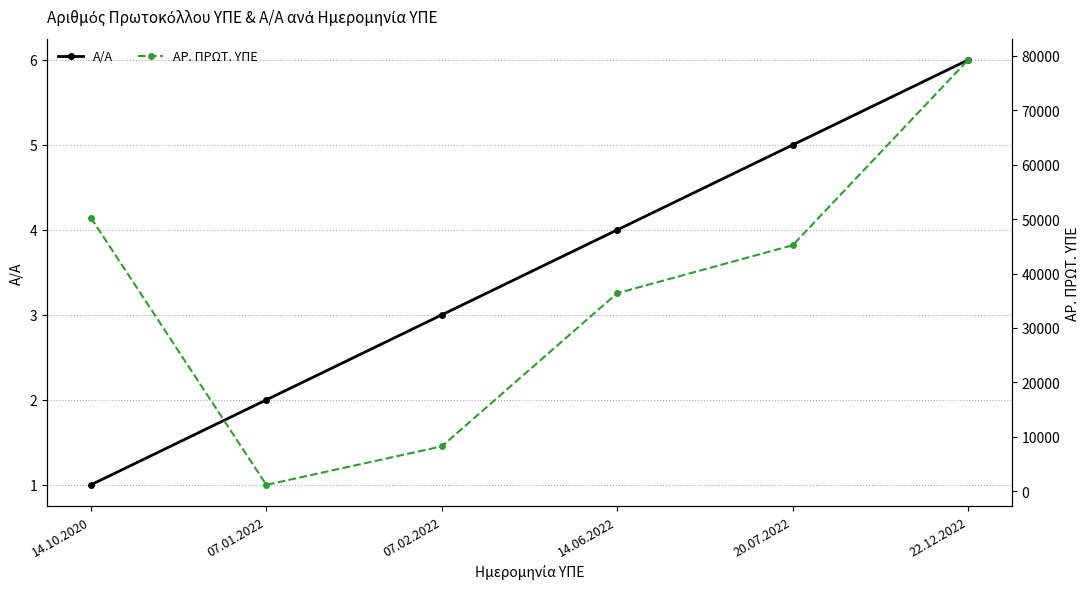

Reading left to right, list all the values displayed in this chart.

Α/Α: 1	2	3	4	5	6
ΑΡ. ΠΡΩΤ. ΥΠΕ: 50248	1189	8259	36386	45191	79229